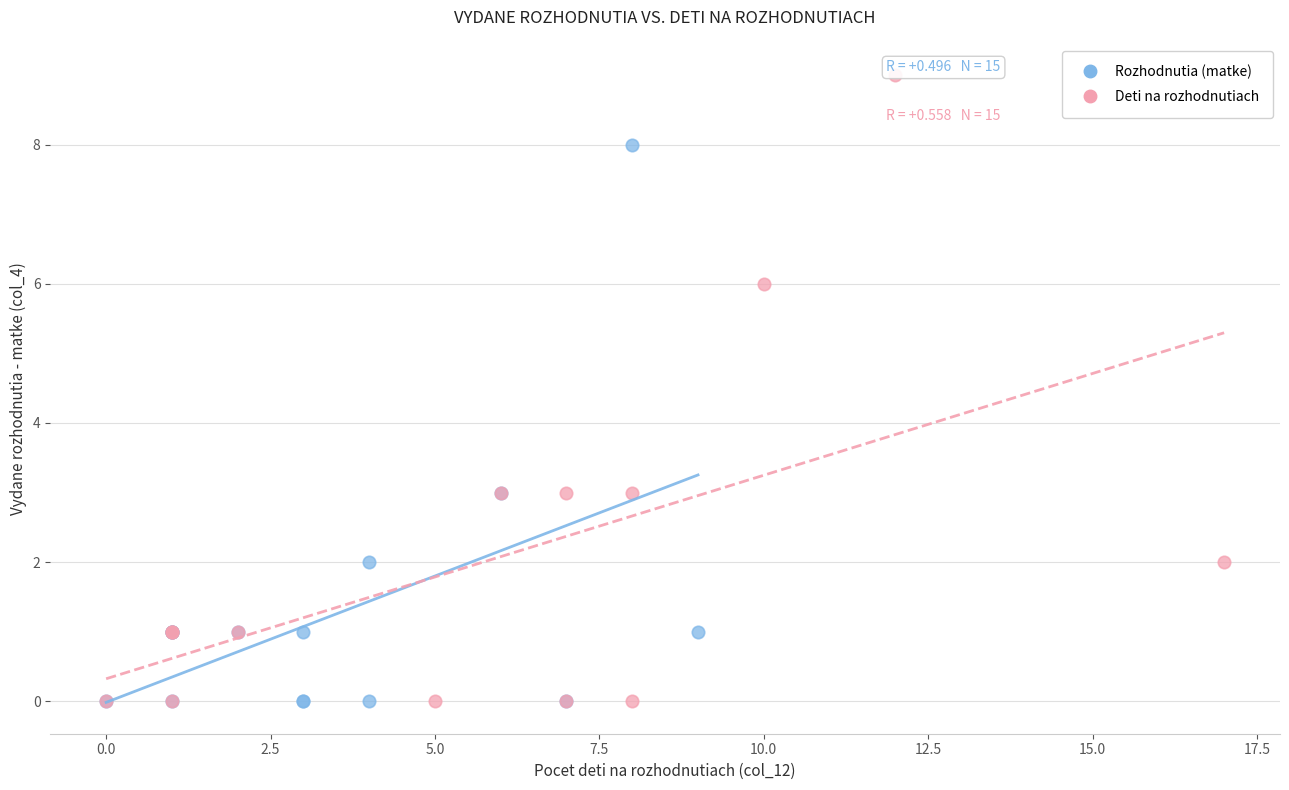

Which series has the widest spread of Y values?

Deti na rozhodnutiach